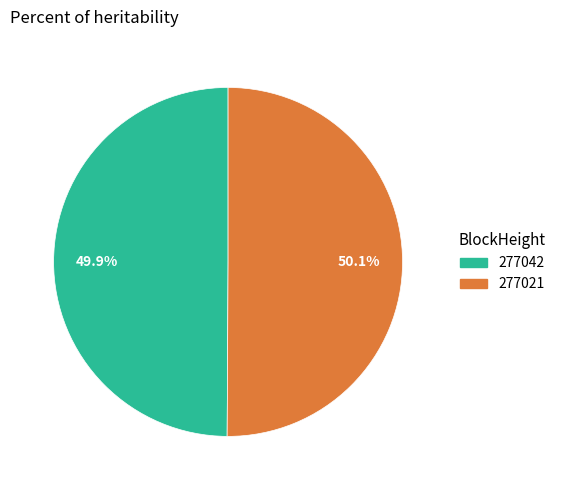

To the nearest percent, what is the average slice percentage?

50%